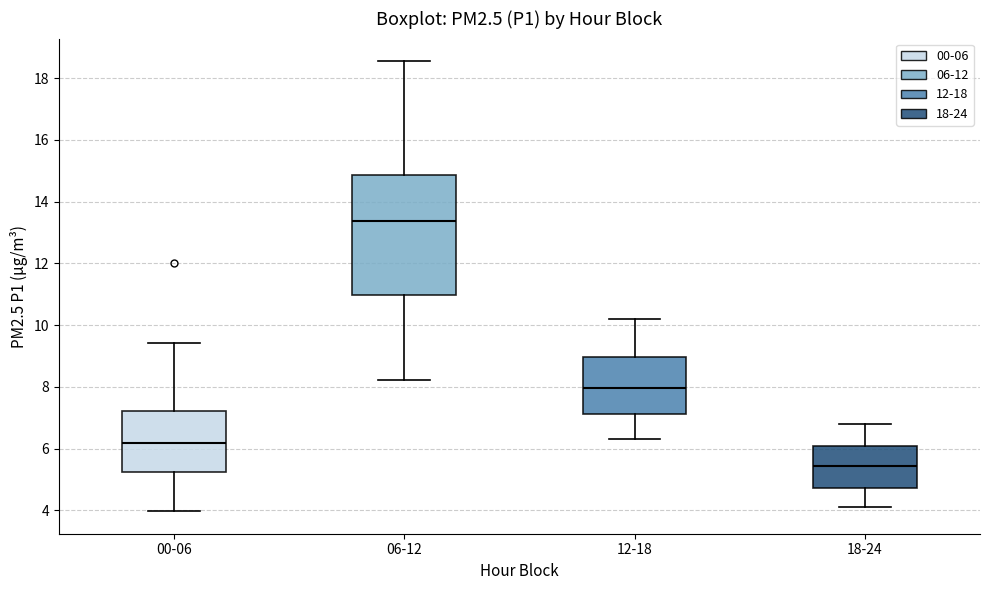

Which box has the lowest median line?

18-24